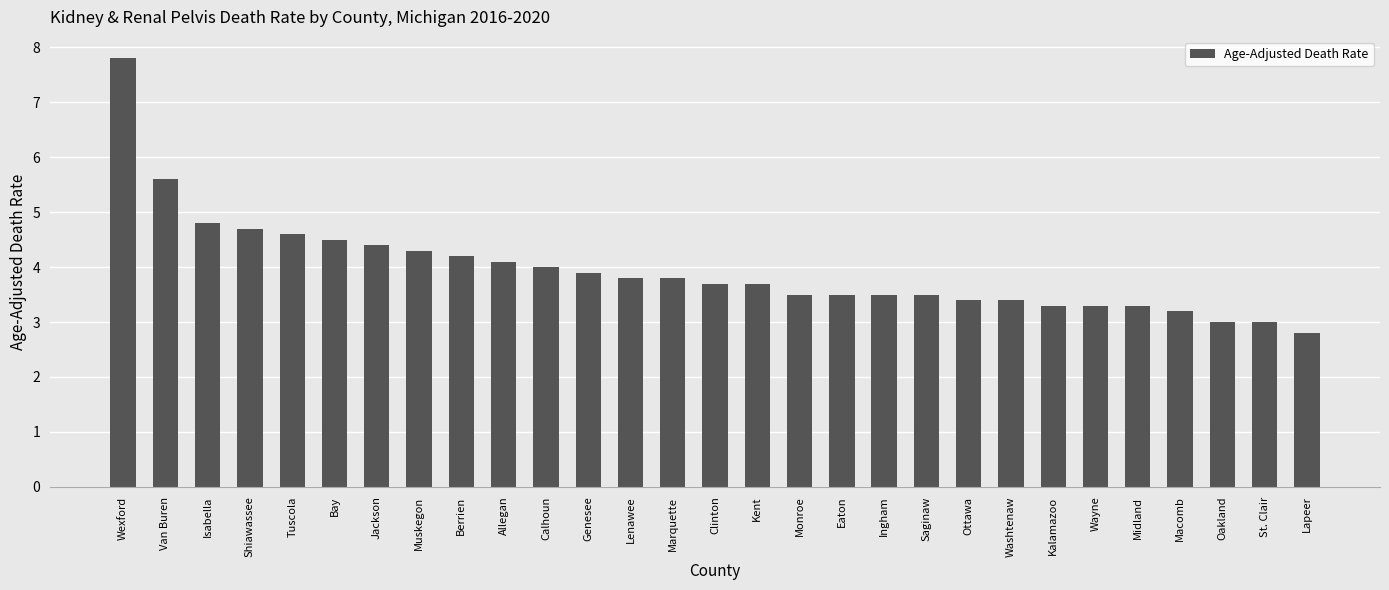

At which category does the chart reach its minimum across all series?

Lapeer